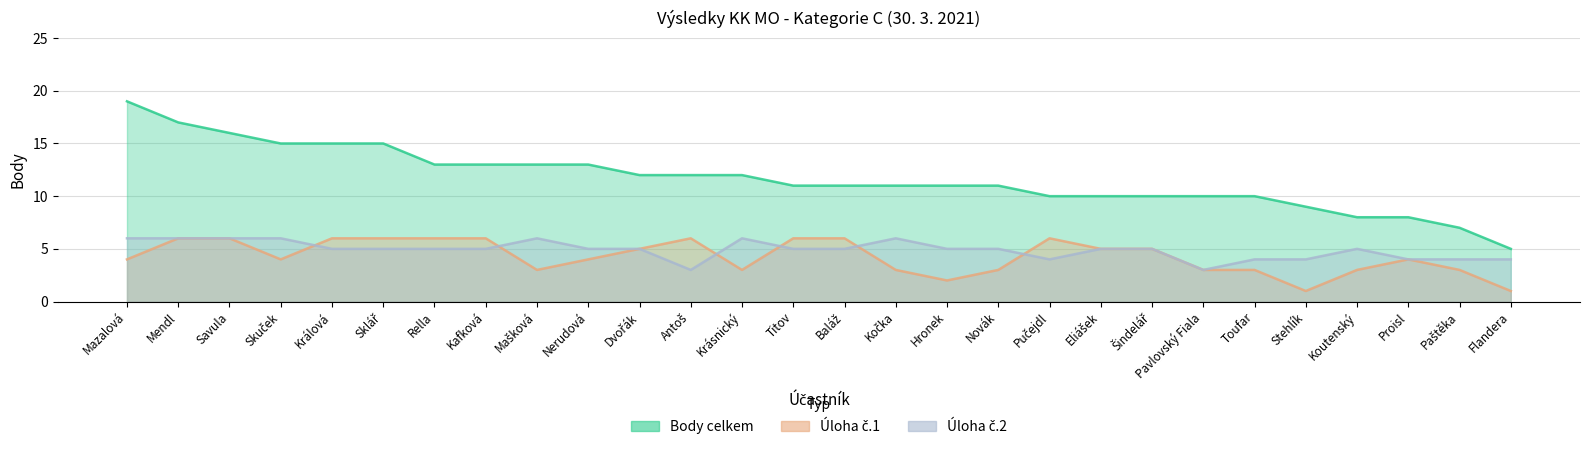

How many series are shown in this chart?

3